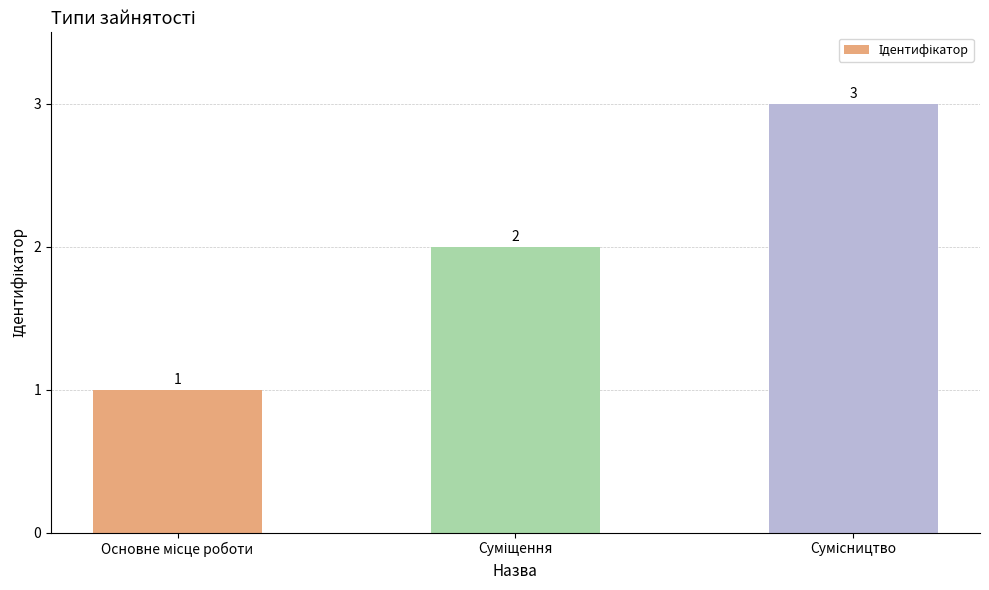

Reading left to right, what are all the values shown in this chart?

1	2	3